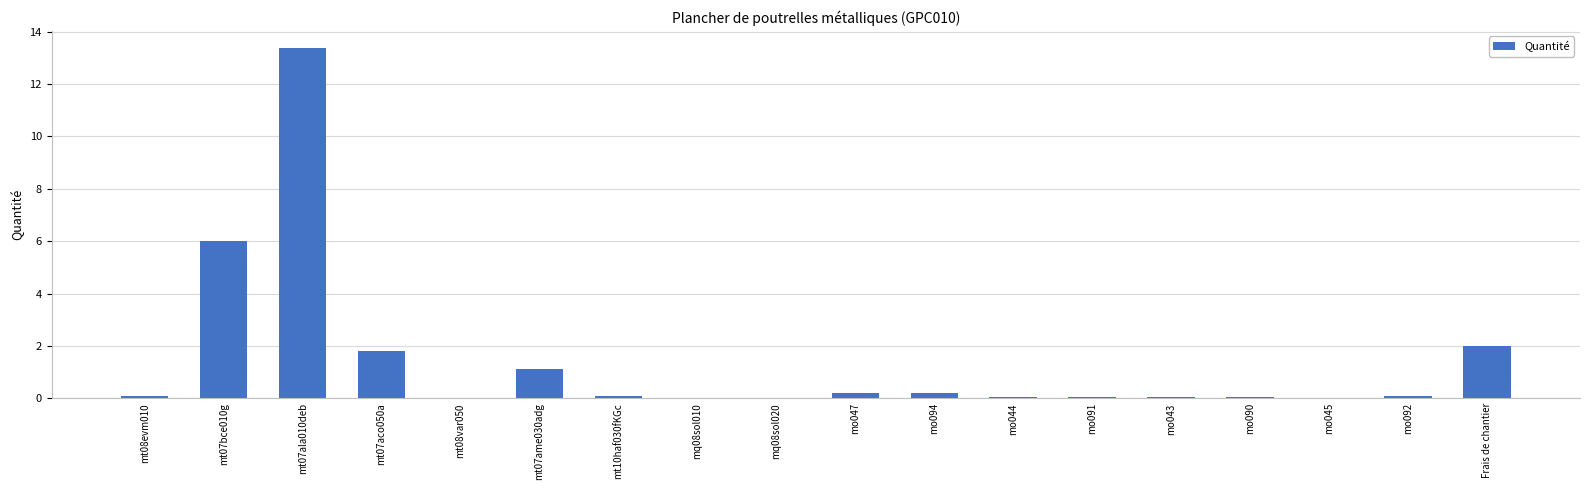

The chart shows a value of 0.0 at mo043. True or false?

True